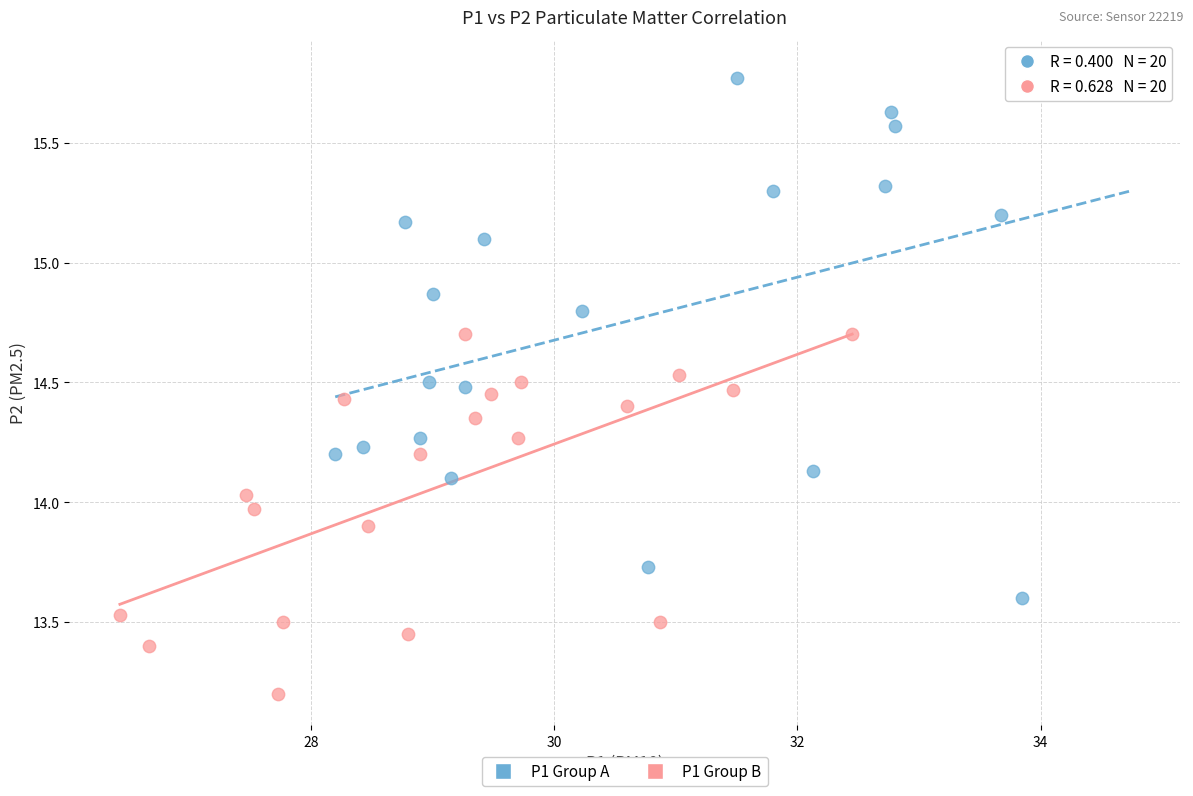

Which series reaches the minimum Y coordinate?

P1 Group B